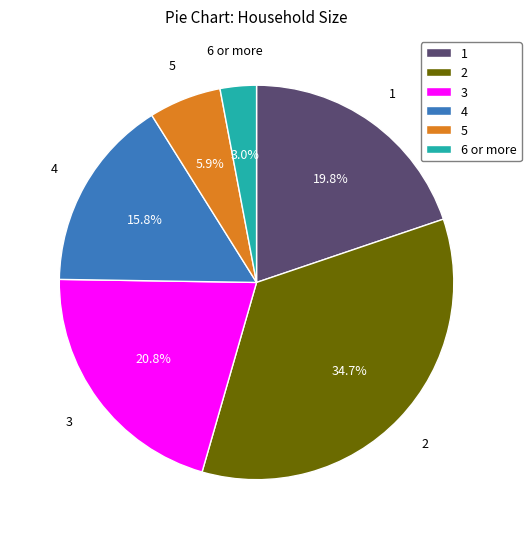

How many segments does this pie chart have?

6